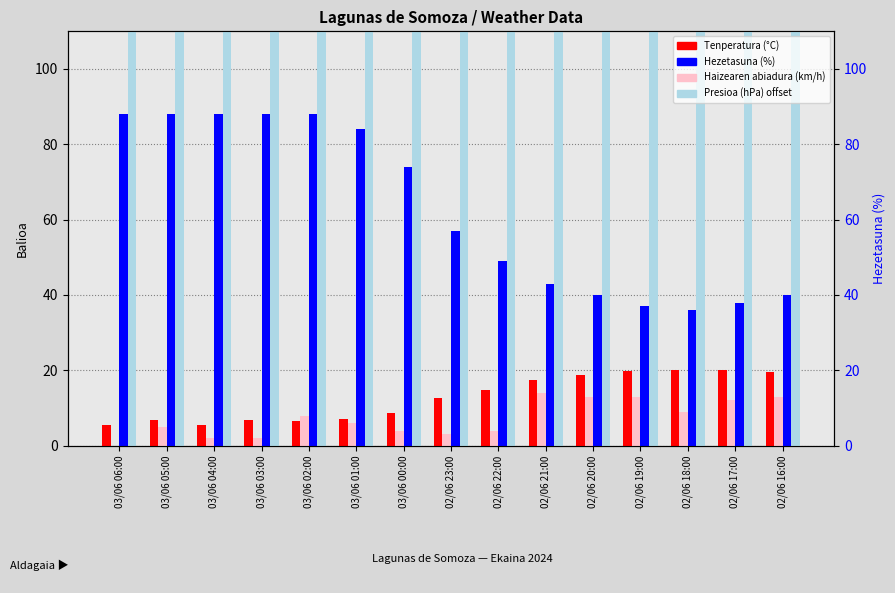

What is the difference between the maximum and second lowest values in the Tenperatura (°C) series?

14.6